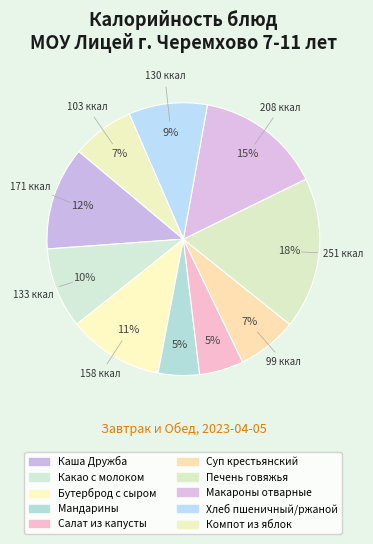

Does Каша Дружба represent more than half of the total?

No